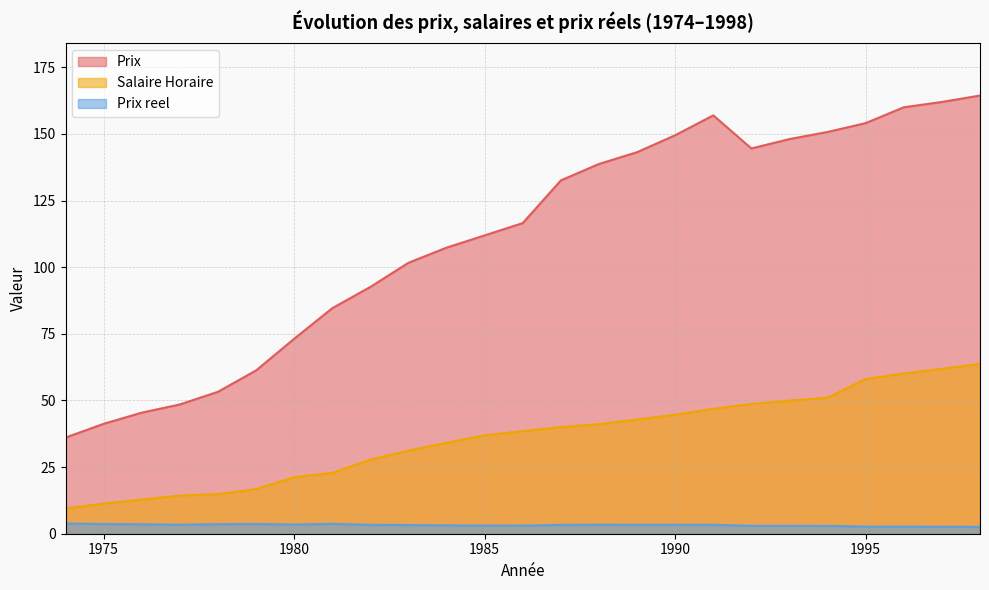

True or false: Salaire Horaire has more than 1 interior local peaks.

False